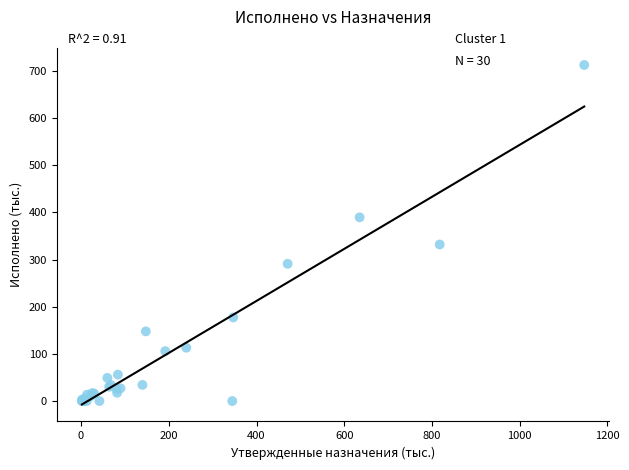

What Y value in the scatter plot is closest to 356?

331.9